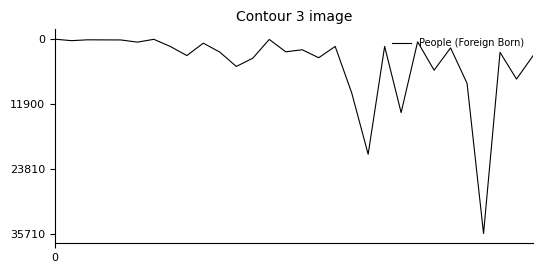

What is the maximum value shown in the chart?

35710